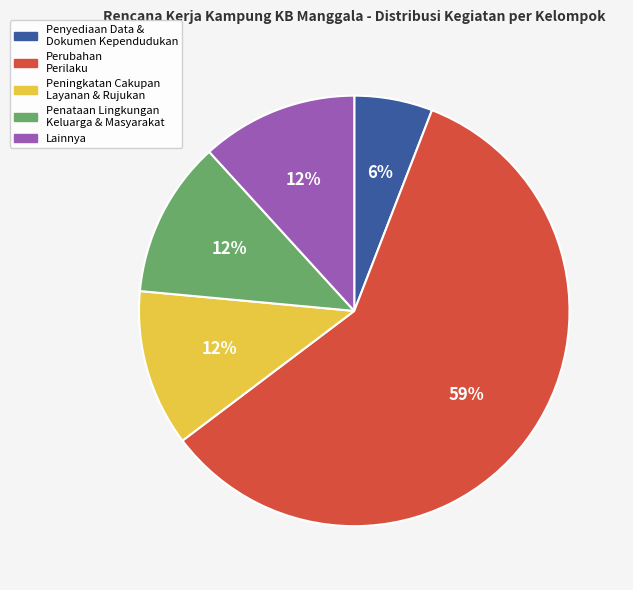

Count the number of slices in the pie.

5